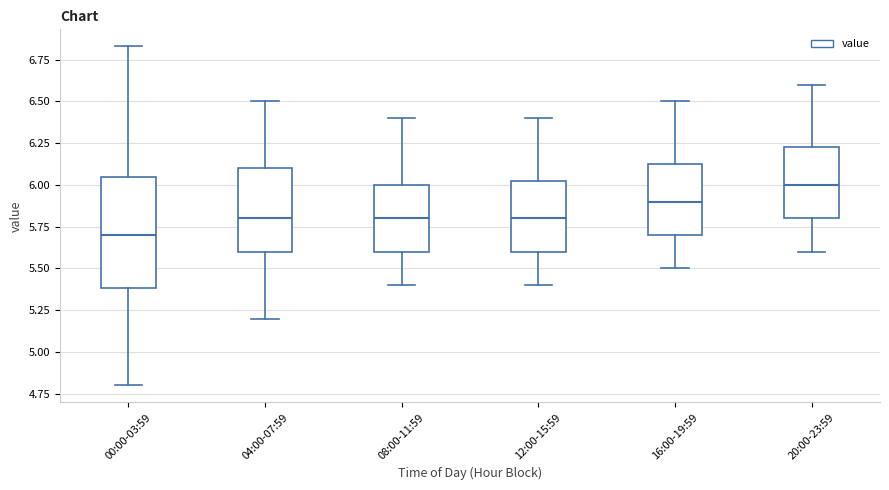

Which box is the tallest, from its lower edge to its upper edge?

00:00-03:59